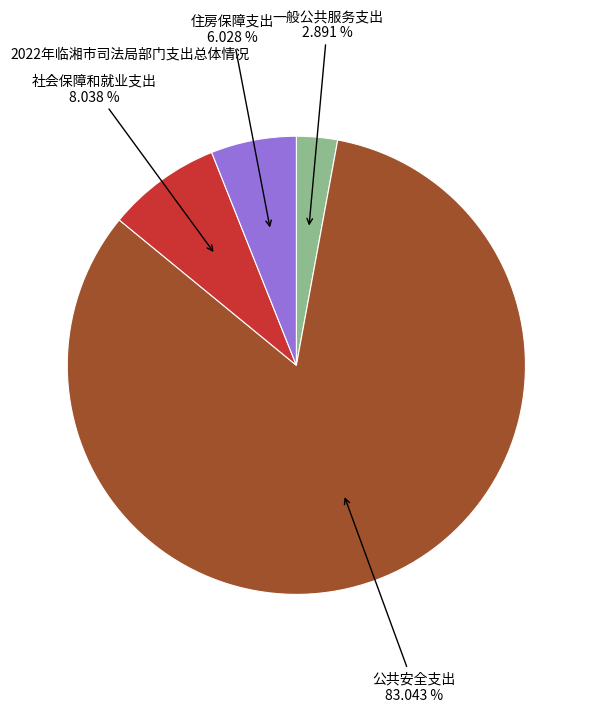

Is there any slice that represents more than half of the pie?

Yes